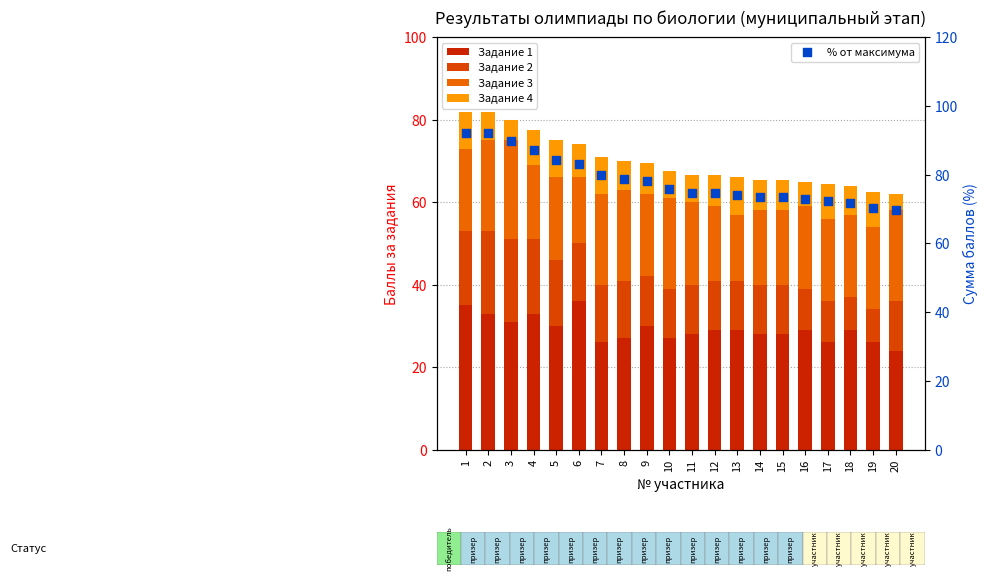

At how many categories does at least one series exceed 47?

20